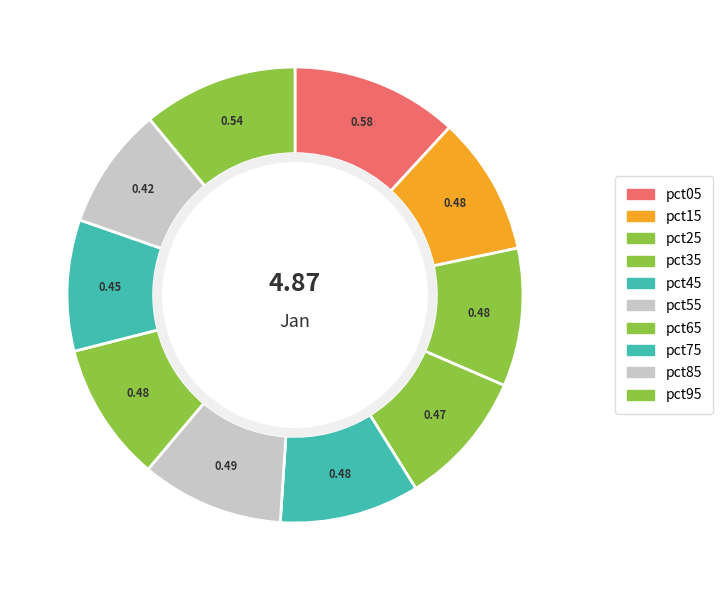

Count the number of slices in the pie.

10